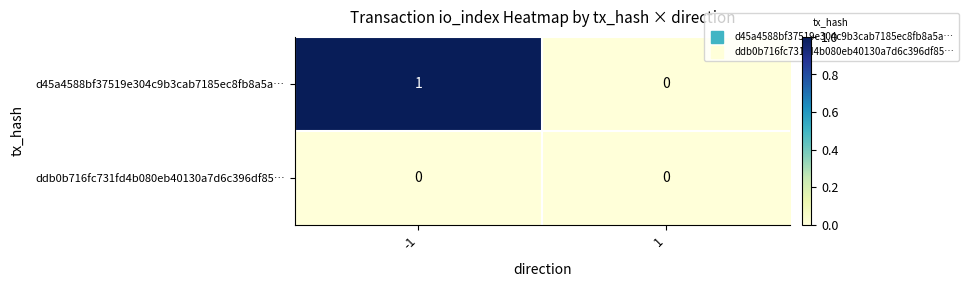

Is the value of d45a4588bf37519e304c9b3cab7185ec8fb8a5a… at -1 greater than the value of ddb0b716fc731fd4b080eb40130a7d6c396df85… at 1?

Yes